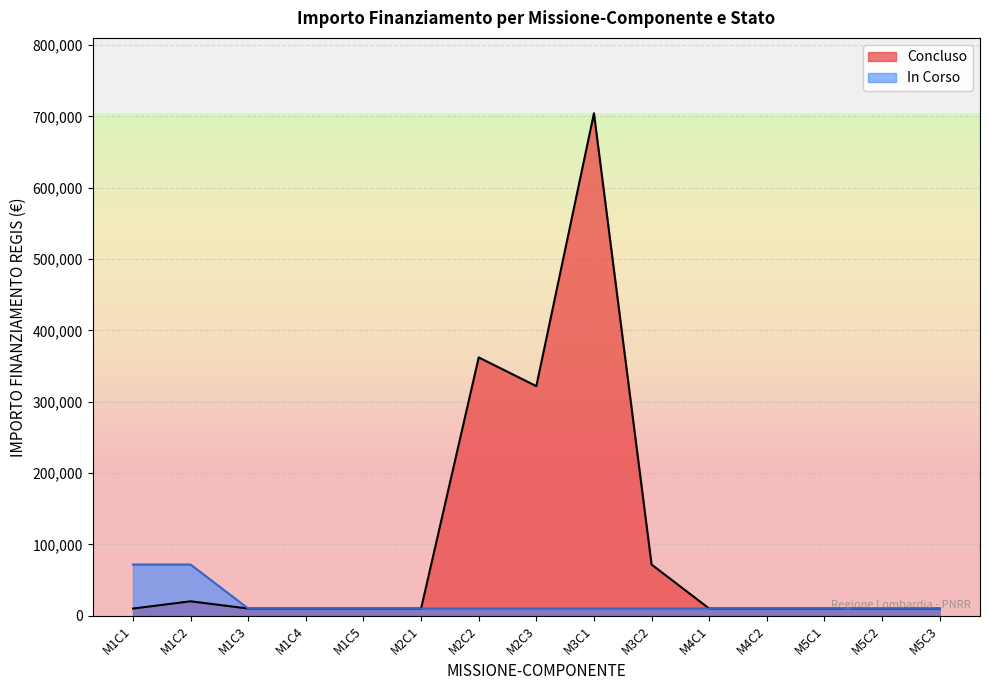

At how many categories does at least one series exceed 618175?

1